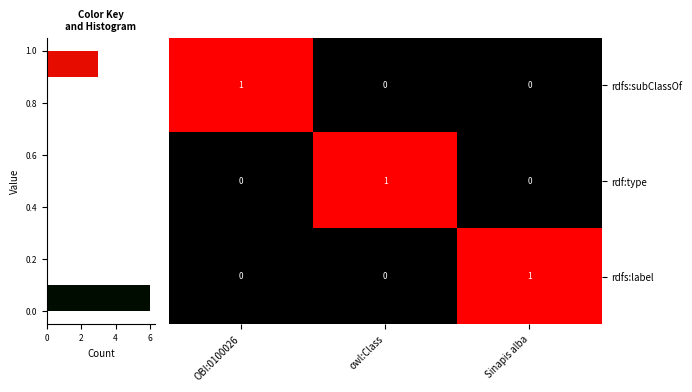

Which category has the highest value in the rdfs:label series?

Sinapis alba